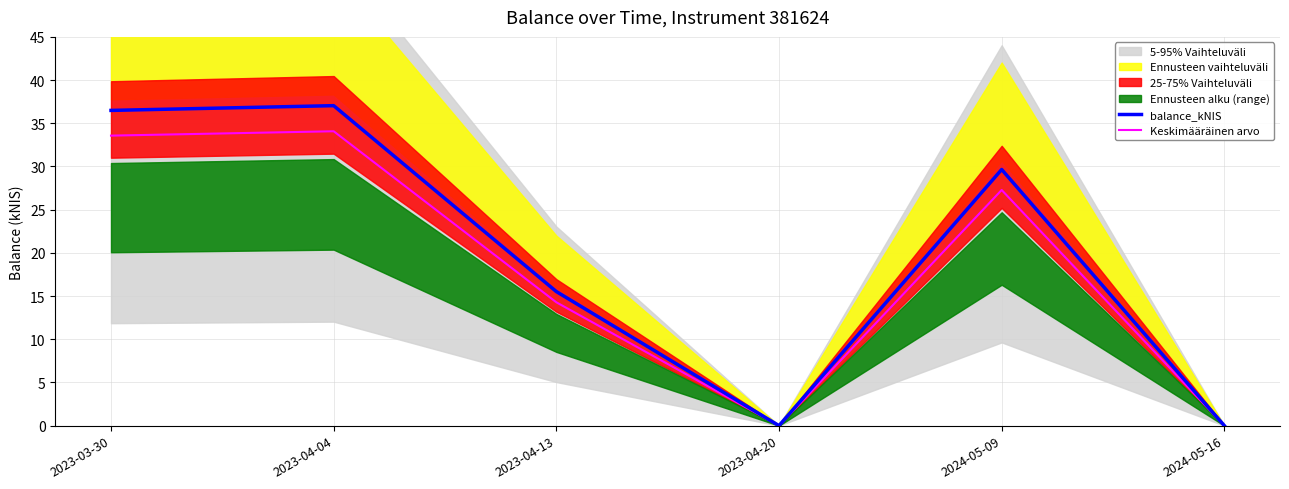

How many lines are shown in the chart?

2